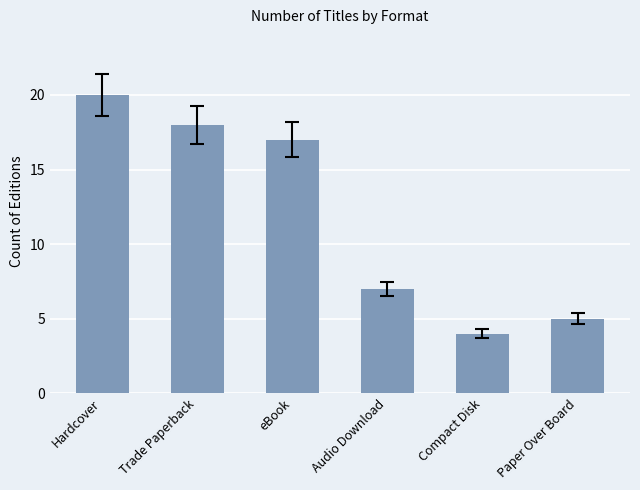

Rank the categories by value from lowest to highest.

Compact Disk, Paper Over Board, Audio Download, eBook, Trade Paperback, Hardcover